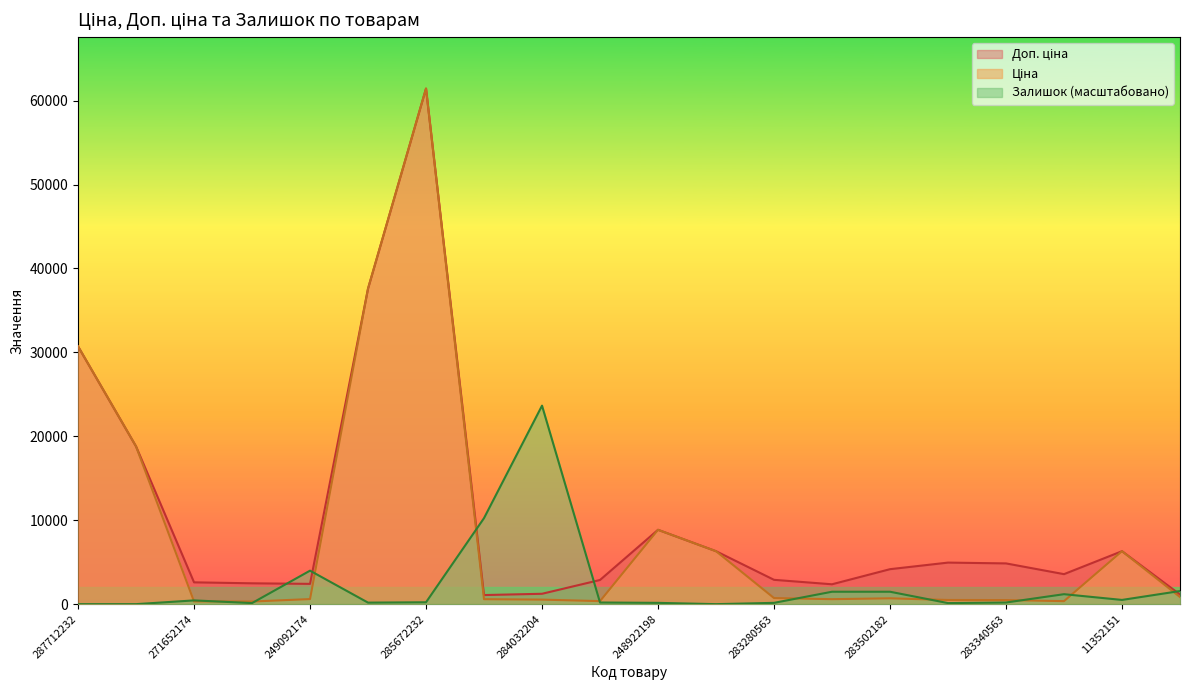

What is the difference between the Ціна values at 283502182 and 271652174?

369.5